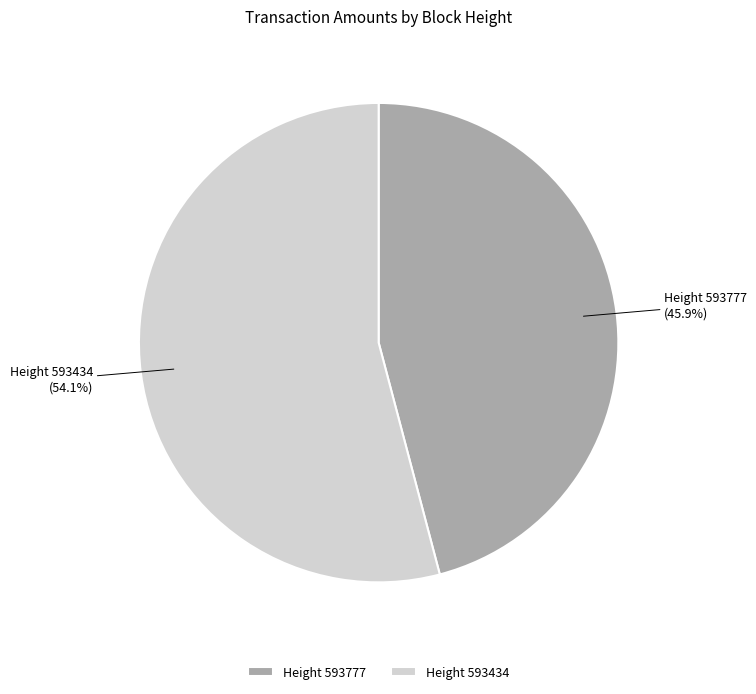

What is the total percentage of Height 593434 and Height 593777?

100.0%